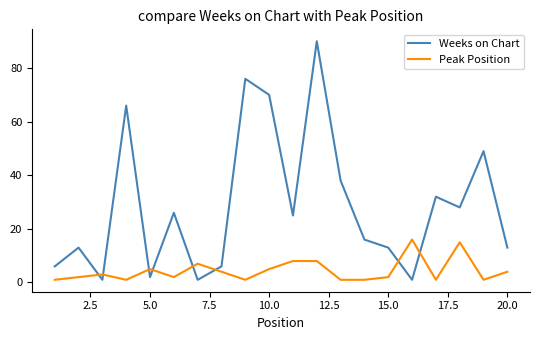

Rank the series by their average value, from lowest to highest.

Peak Position, Weeks on Chart